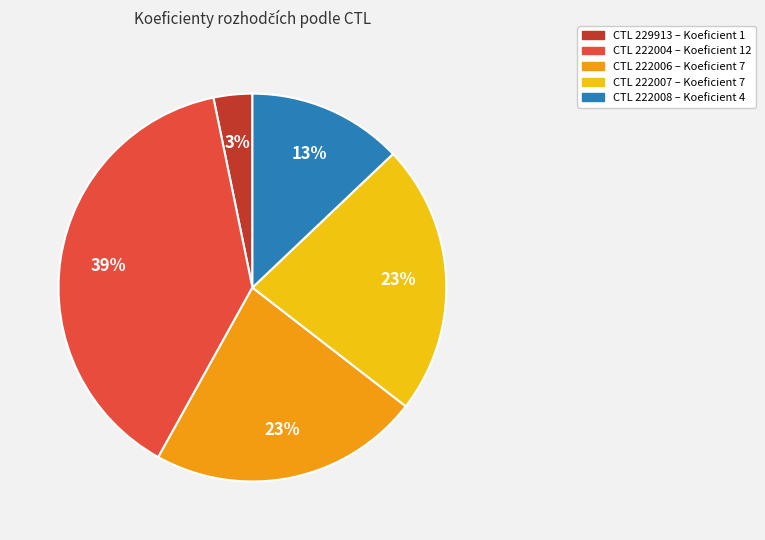

Does any single category account for the majority?

No